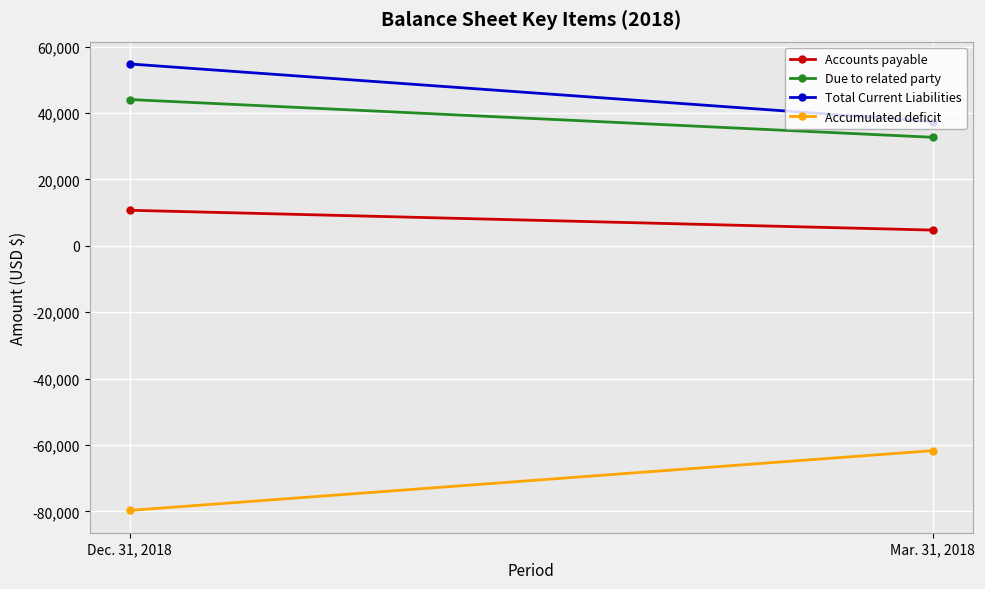

Reading left to right, list all the values displayed in this chart.

Accounts payable: 10718	4748
Due to related party: 44072	32699
Total Current Liabilities: 54790	37447
Accumulated deficit: -79689	-61691